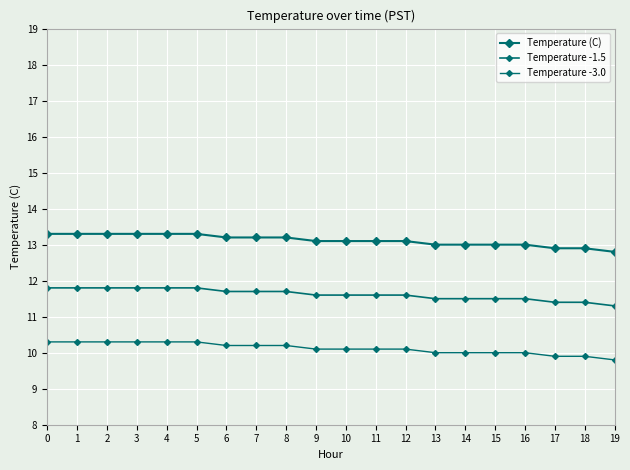

What is the value of the Temperature -1.5 point at the 14th from the left?

11.5